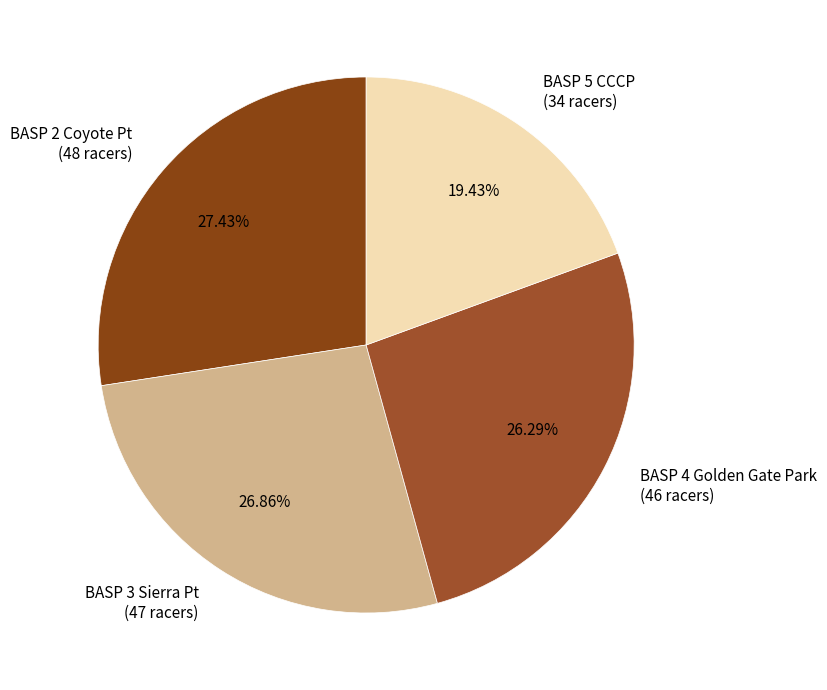

Rank the categories by value from lowest to highest.

BASP 5 CCCP, BASP 4 Golden Gate Park, BASP 3 Sierra Pt, BASP 2 Coyote Pt